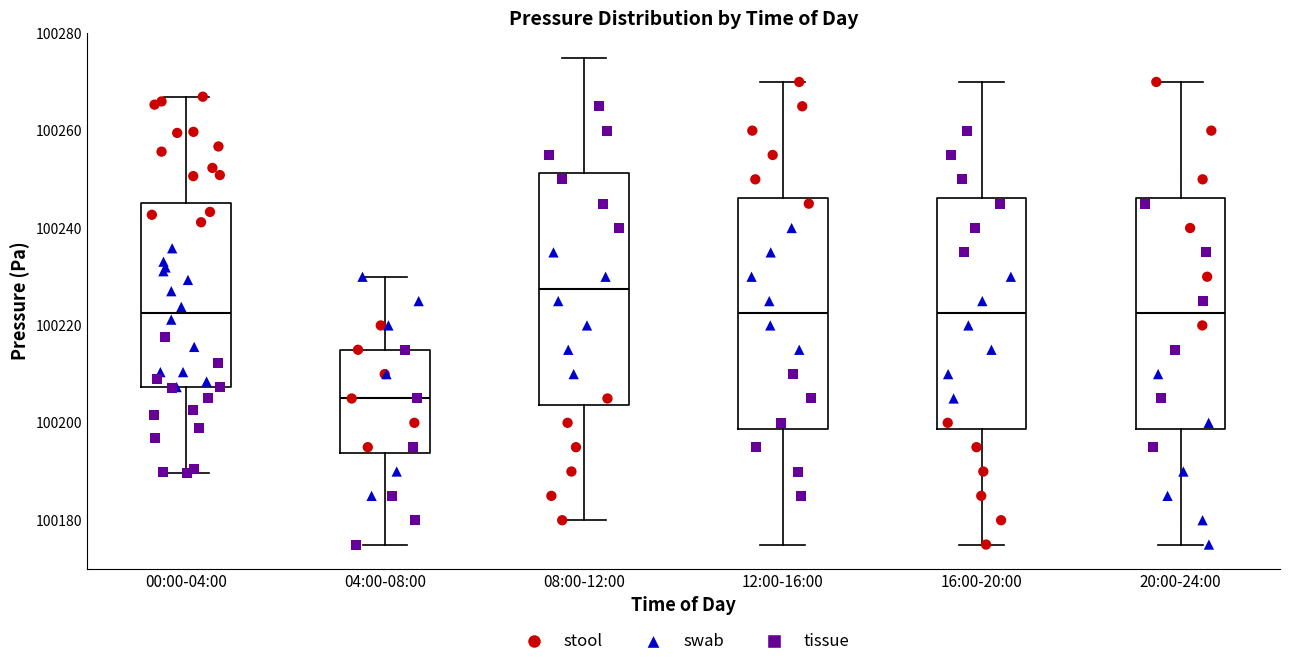

Reading left to right, transcribe this box plot: for each box, give where its median line is, the range the box spans, and where its two whiskers end, as read against the y-axis. The values are not printed on the chart, so give them approximately, as read against the axis.

00:00-04:00: median 100222, box 100208 to 100246, whiskers 100190 to 100266
04:00-08:00: median 100206, box 100194 to 100216, whiskers 100176 to 100230
08:00-12:00: median 100228, box 100204 to 100252, whiskers 100180 to 100276
12:00-16:00: median 100222, box 100198 to 100246, whiskers 100176 to 100270
16:00-20:00: median 100222, box 100198 to 100246, whiskers 100176 to 100270
20:00-24:00: median 100222, box 100198 to 100246, whiskers 100176 to 100270